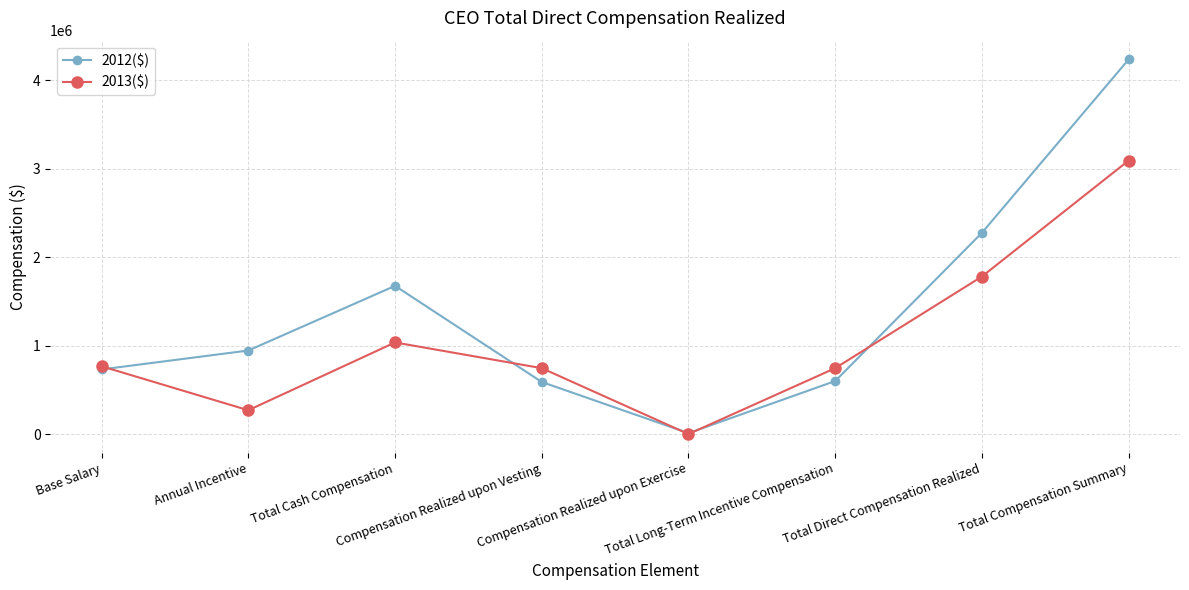

What are all the series names shown in the legend?

2012($), 2013($)